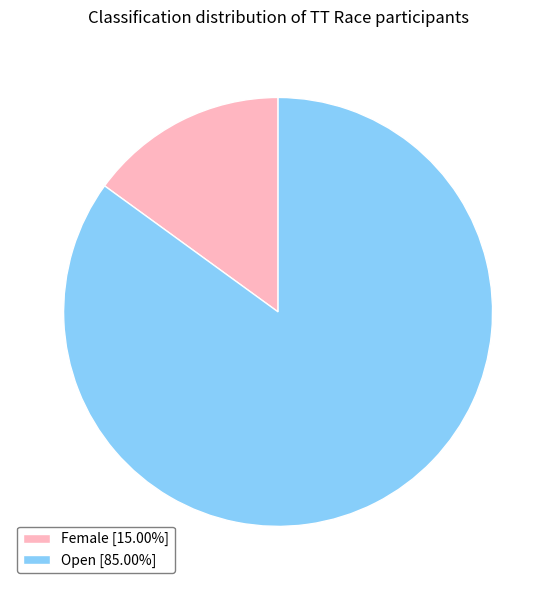

Combined, do Open [85.00%] and Female [15.00%] account for over 50%?

Yes